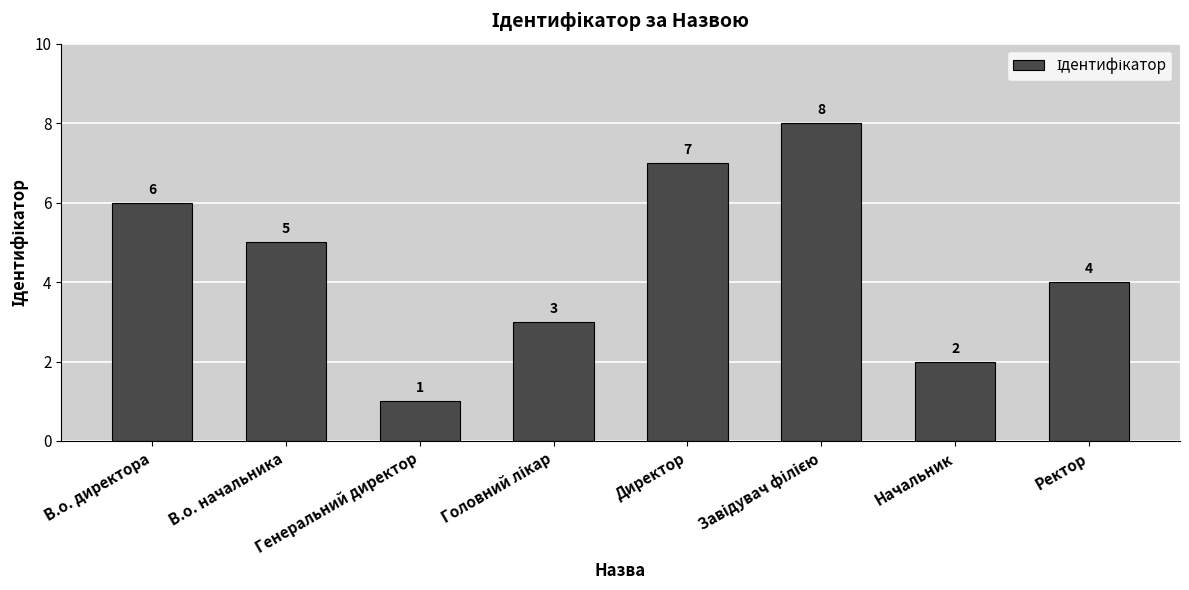

True or false: the data shows 6 at В.о. директора.

True